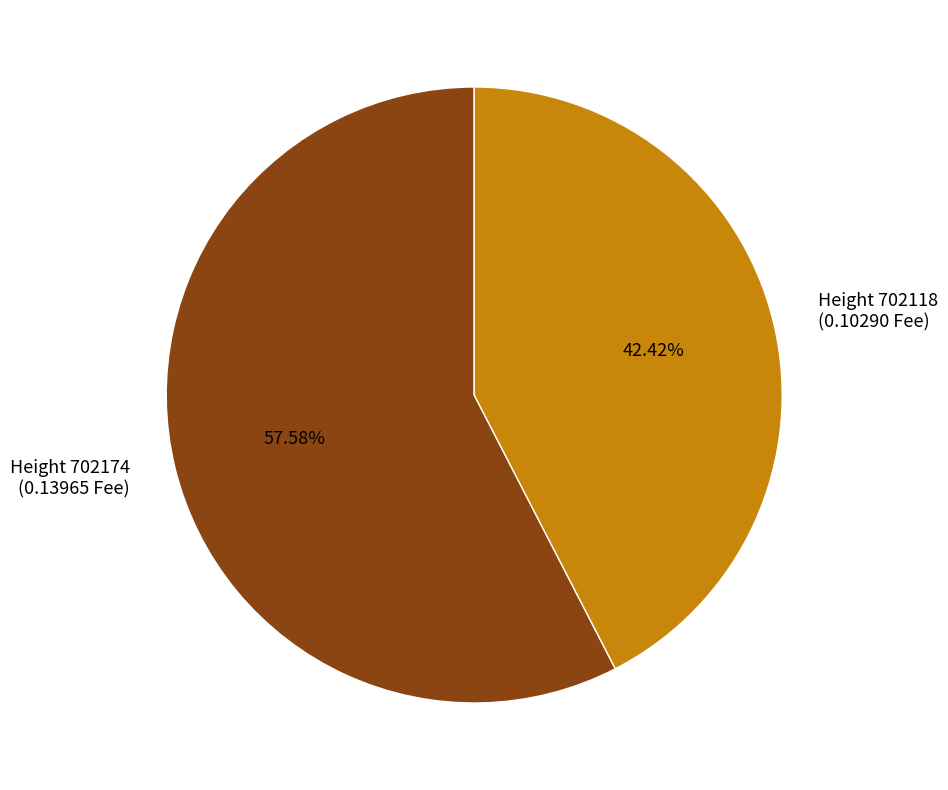

Which category accounts for the majority?

Height 702174 (0.13965 Fee)